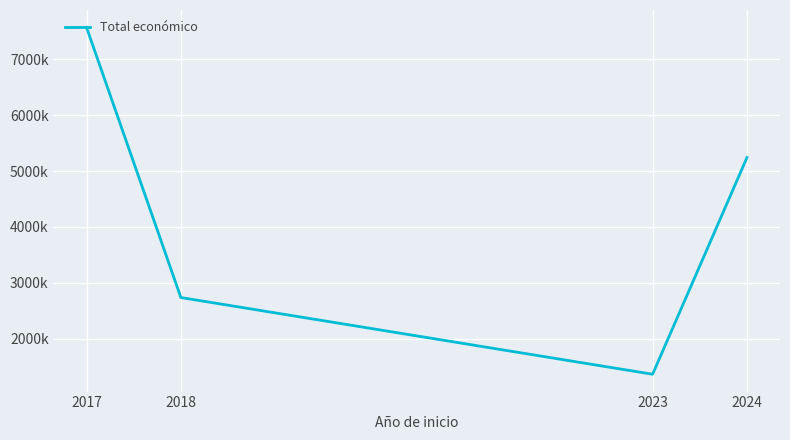

What is the value of the 4th point from the left?

5242163